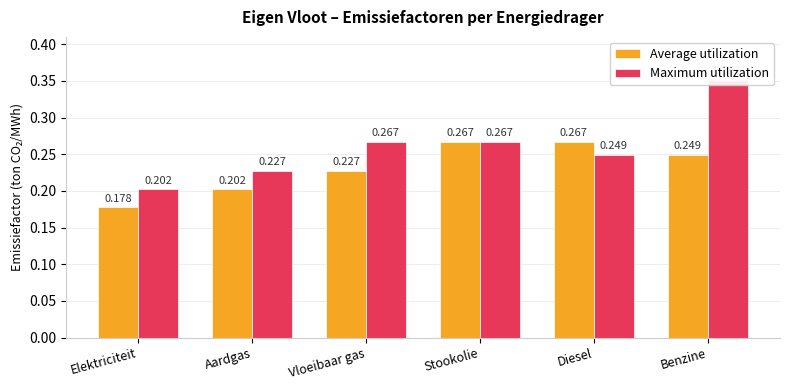

What position from the left is Elektriciteit?

1